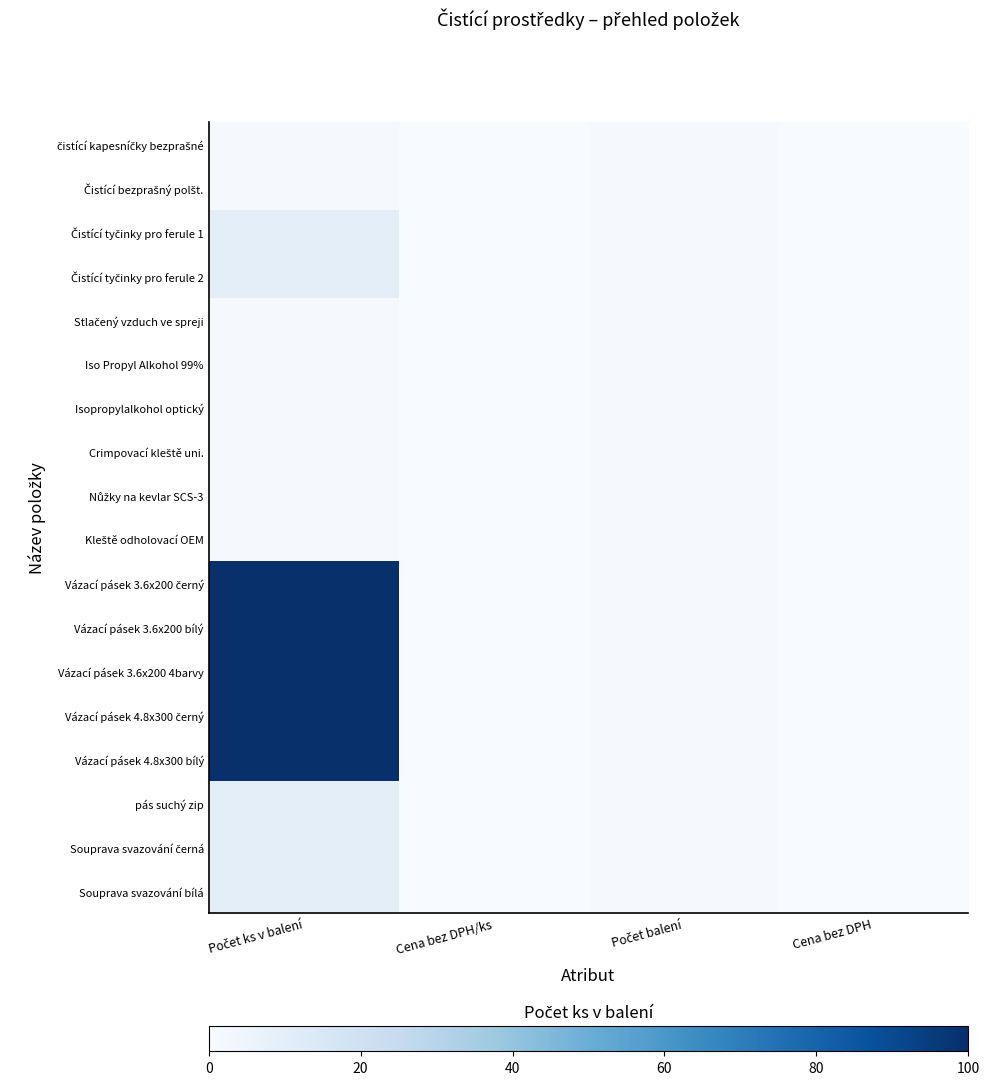

Count the number of categories in the chart.

4